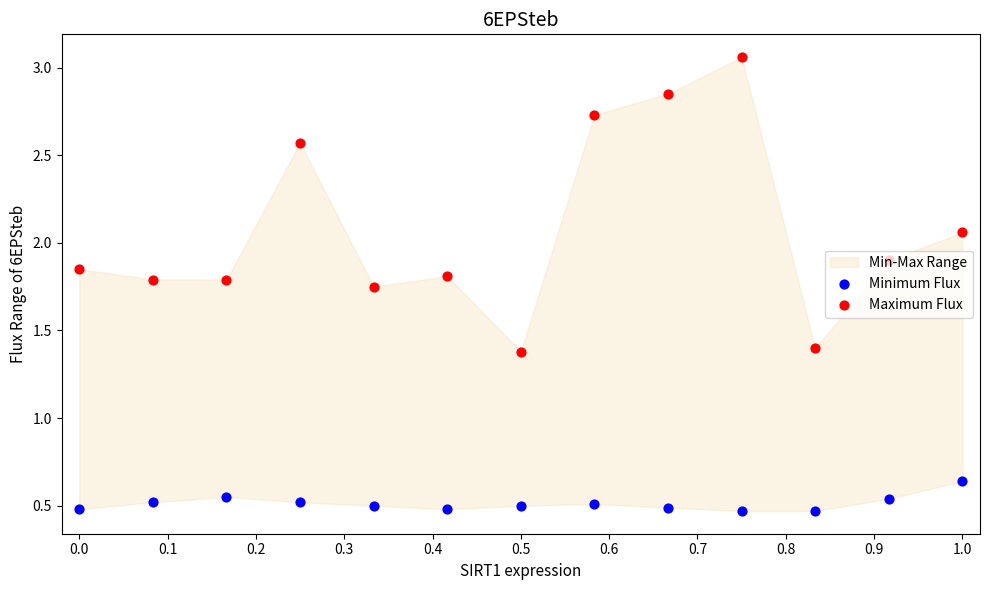

Which series has the widest spread of Y values?

Maximum Flux